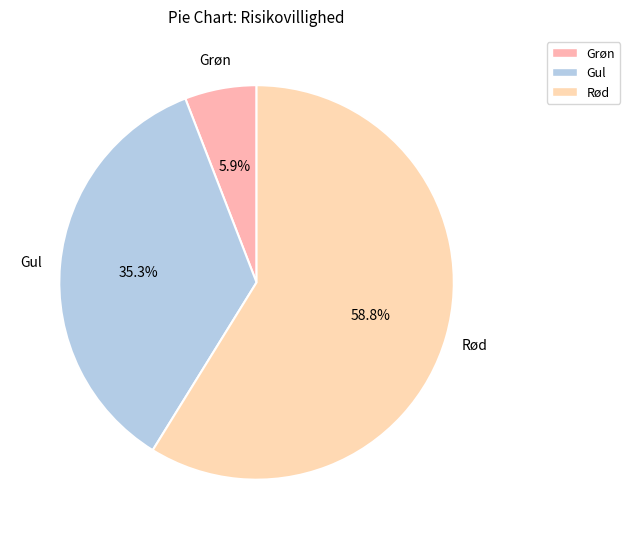

What is the change in value from Gul to Rød?

+4